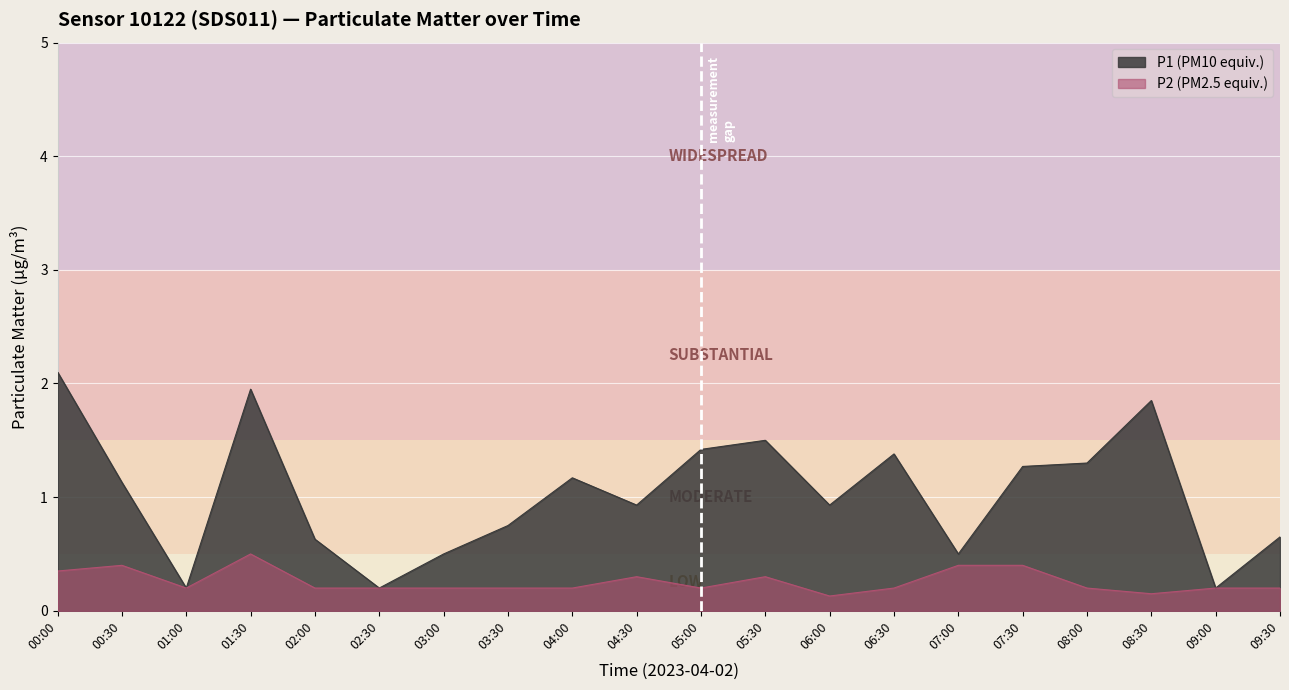

List the series in order of their peak value, lowest first.

P2 (PM2.5 equiv.), P1 (PM10 equiv.)